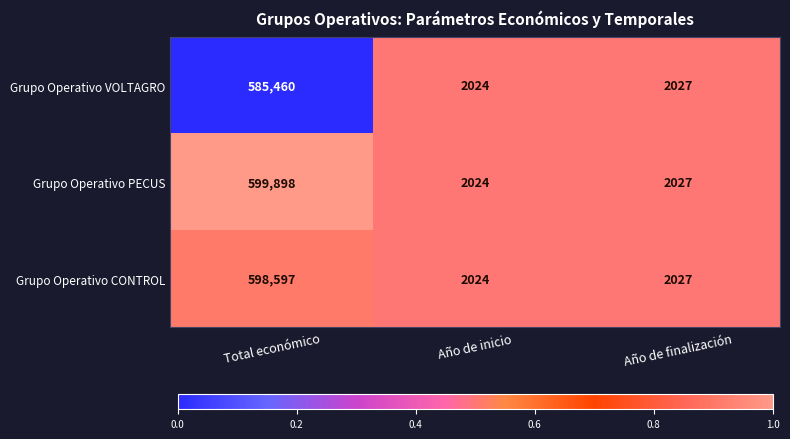

Which label corresponds to the largest value in the chart?

Total económico